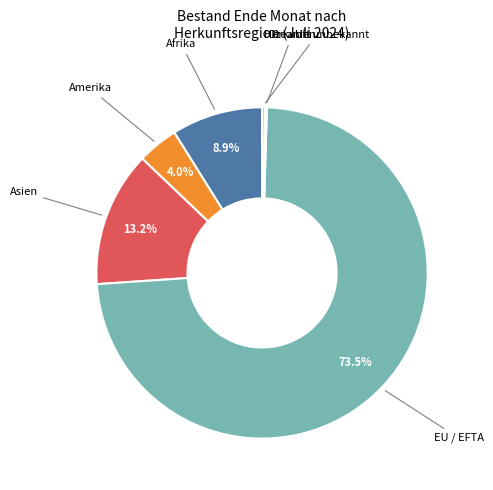

What portion of the pie excludes Afrika?

91.1%